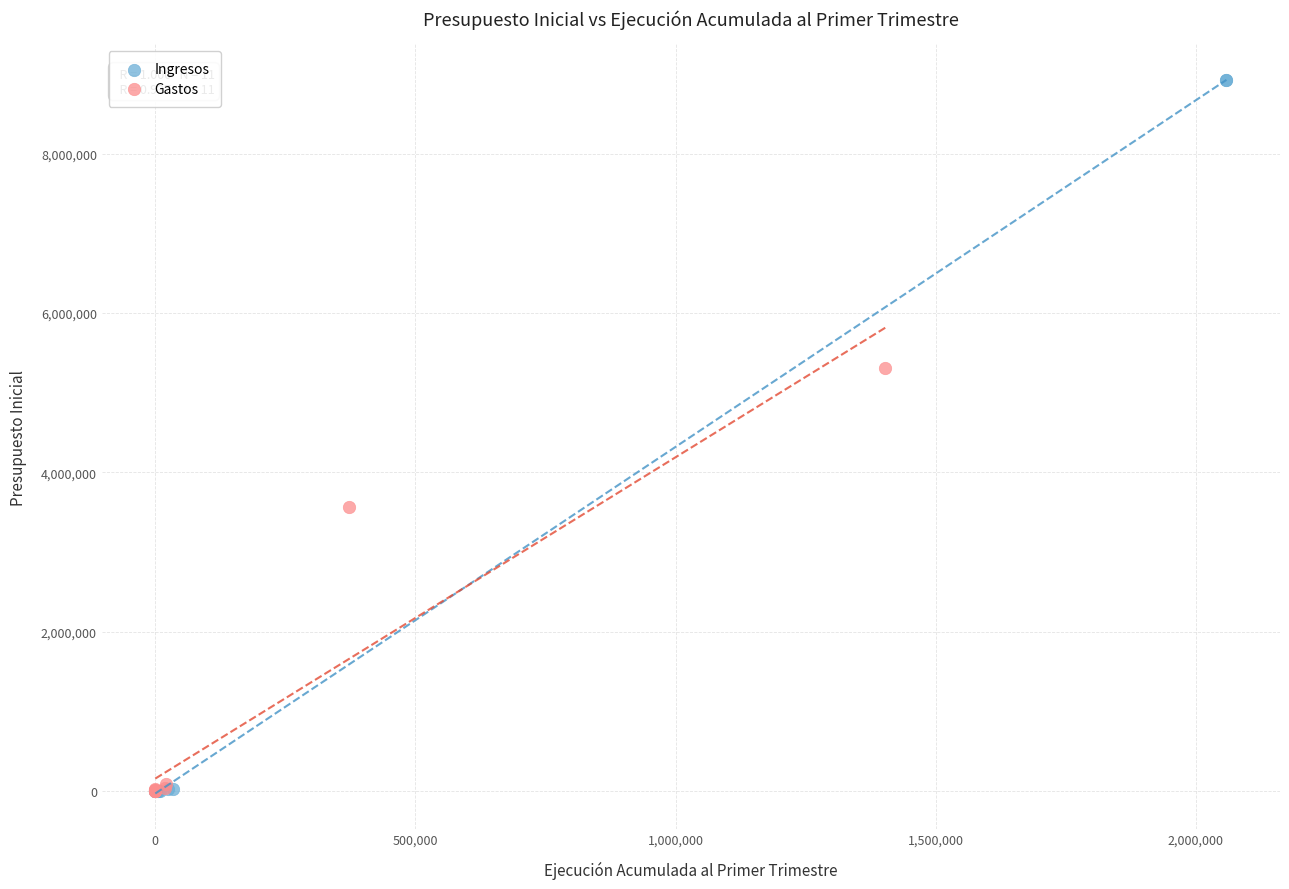

Which series contains the highest Y value?

Ingresos